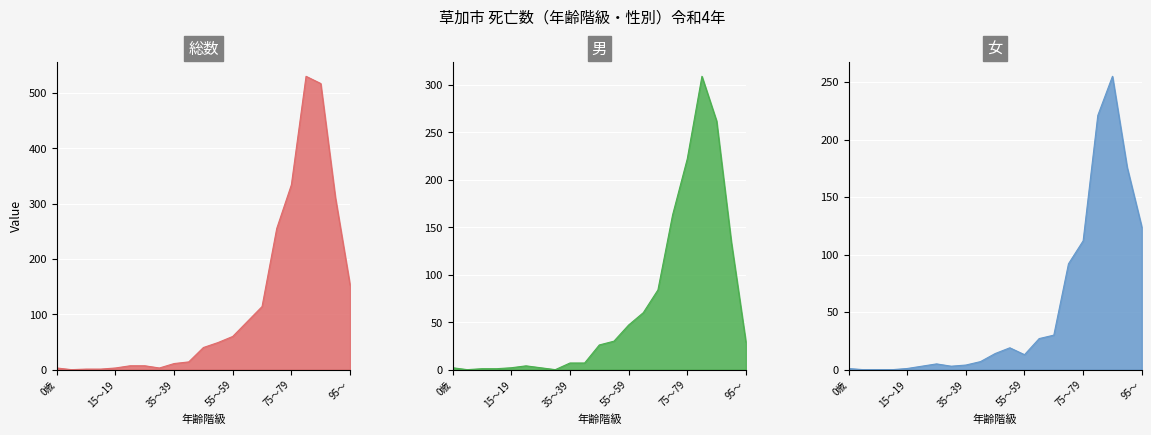

At which category does the chart reach its peak across all series?

80～84